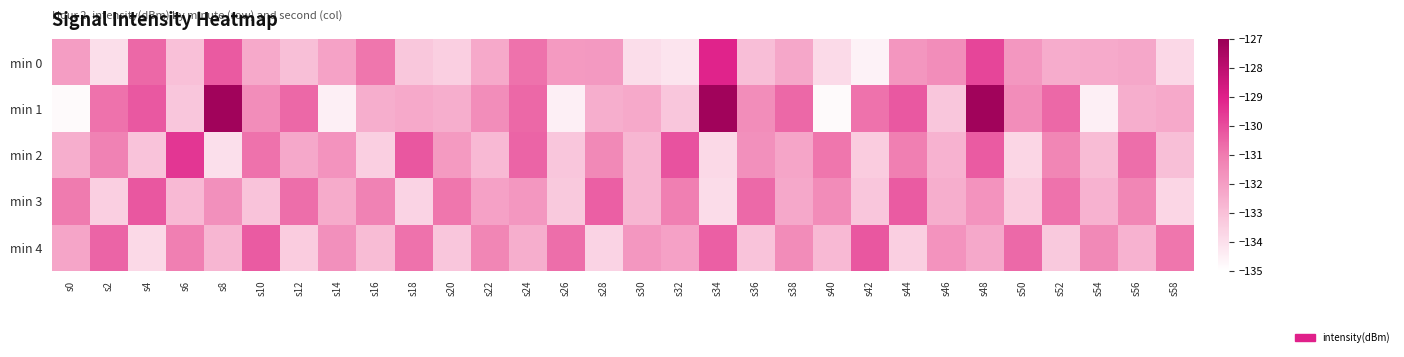

Reading left to right, list all the values displayed in this chart.

min 0: s0=-132.0	s2=-134.0	s4=-130.6	s6=-133.0	s8=-130.3	s10=-132.3	s12=-133.0	s14=-132.1	s16=-130.9	s18=-133.2	s20=-133.5	s22=-132.3	s24=-130.8	s26=-131.9	s28=-131.9	s30=-133.9	s32=-134.2	s34=-129.1	s36=-133.0	s38=-132.3	s40=-133.8	s42=-134.6	s44=-131.8	s46=-131.5	s48=-129.8	s50=-131.8	s52=-132.4	s54=-132.4	s56=-132.3	s58=-133.8
min 1: s0=-134.8	s2=-130.8	s4=-130.2	s6=-133.2	s8=-127.2	s10=-131.5	s12=-130.6	s14=-134.5	s16=-132.5	s18=-132.3	s20=-132.5	s22=-131.5	s24=-130.6	s26=-134.5	s28=-132.5	s30=-132.3	s32=-133.2	s34=-127.2	s36=-131.5	s38=-130.6	s40=-134.8	s42=-130.8	s44=-130.2	s46=-133.2	s48=-127.2	s50=-131.5	s52=-130.6	s54=-134.5	s56=-132.5	s58=-132.3
min 2: s0=-132.5	s2=-131.2	s4=-133.1	s6=-129.5	s8=-134.0	s10=-130.8	s12=-132.3	s14=-131.7	s16=-133.5	s18=-130.2	s20=-131.9	s22=-132.8	s24=-130.5	s26=-133.2	s28=-131.4	s30=-132.7	s32=-130.1	s34=-133.8	s36=-131.6	s38=-132.2	s40=-130.9	s42=-133.4	s44=-131.1	s46=-132.6	s48=-130.3	s50=-133.7	s52=-131.3	s54=-132.9	s56=-130.7	s58=-133.0
min 3: s0=-131.0	s2=-133.5	s4=-130.2	s6=-132.8	s8=-131.6	s10=-133.1	s12=-130.7	s14=-132.4	s16=-131.2	s18=-133.6	s20=-130.9	s22=-132.1	s24=-131.8	s26=-133.3	s28=-130.4	s30=-132.7	s32=-131.1	s34=-133.9	s36=-130.6	s38=-132.3	s40=-131.5	s42=-133.2	s44=-130.3	s46=-132.5	s48=-131.7	s50=-133.4	s52=-130.8	s54=-132.6	s56=-131.3	s58=-133.7
min 4: s0=-132.2	s2=-130.5	s4=-133.8	s6=-131.1	s8=-132.7	s10=-130.3	s12=-133.4	s14=-131.6	s16=-132.9	s18=-130.8	s20=-133.2	s22=-131.3	s24=-132.5	s26=-130.7	s28=-133.6	s30=-131.8	s32=-132.1	s34=-130.4	s36=-133.1	s38=-131.5	s40=-132.8	s42=-130.2	s44=-133.5	s46=-131.7	s48=-132.3	s50=-130.6	s52=-133.3	s54=-131.4	s56=-132.6	s58=-130.9